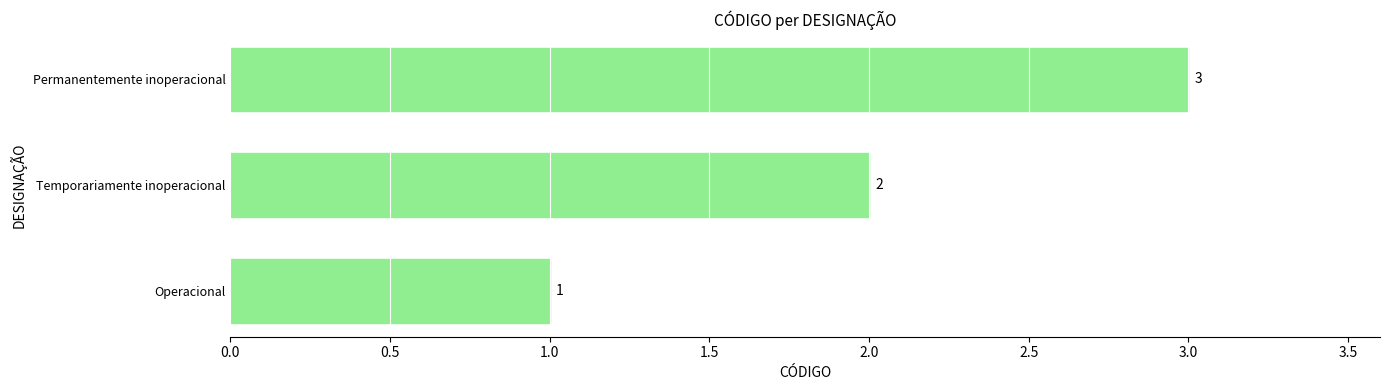

Between Permanentemente inoperacional and Temporariamente inoperacional, which is larger?

Permanentemente inoperacional